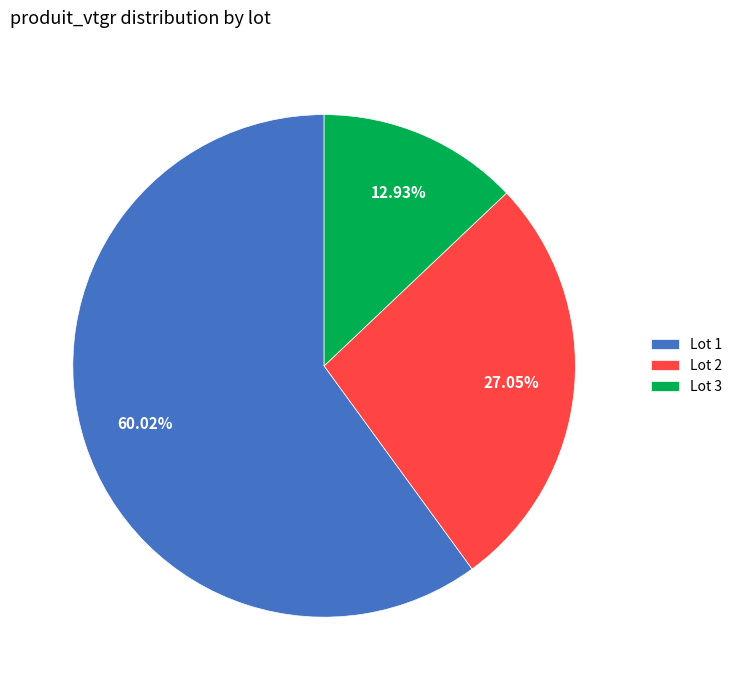

Which category has the biggest portion of the pie?

Lot 1